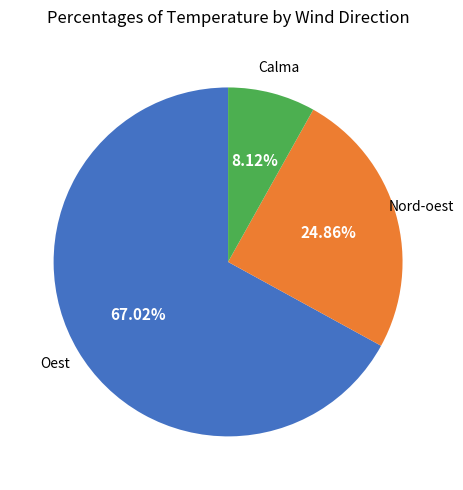

Is there any slice that represents more than half of the pie?

Yes